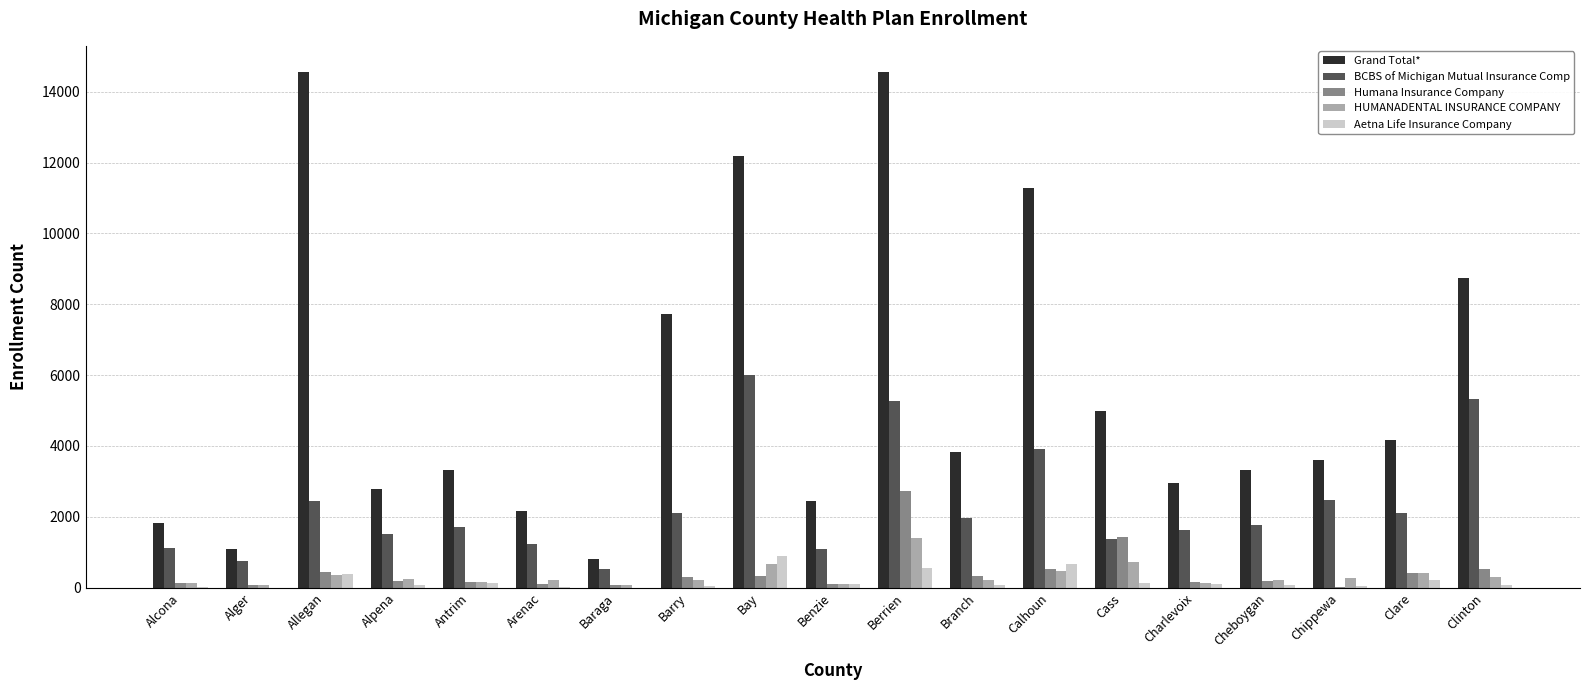

Which series changed the most between Baraga and Branch?

Grand Total*